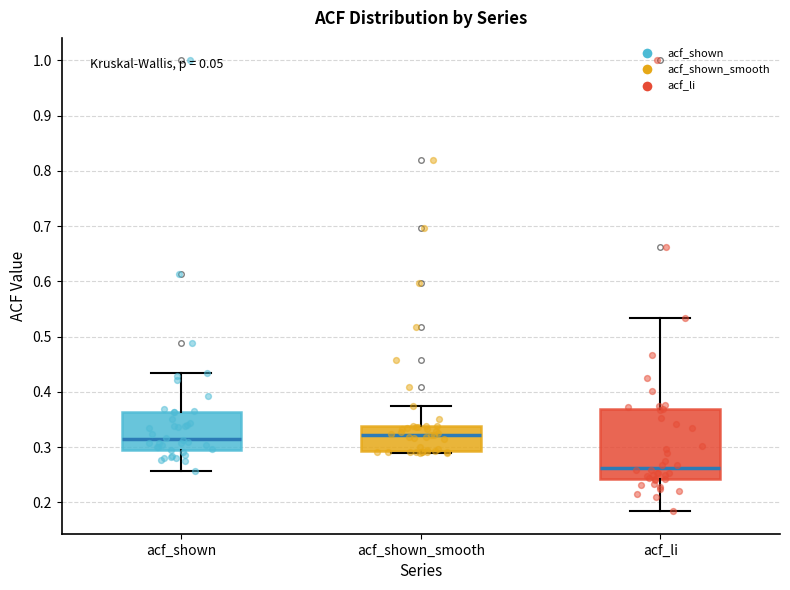

Reading left to right, read every box against the y-axis: the position of its median line, the range the box covers, and the ends of its whiskers. The values are not printed on the chart, so give them approximately, as read against the axis.

acf_shown: median 0.31, box 0.30 to 0.36, whiskers 0.26 to 0.43
acf_shown_smooth: median 0.32, box 0.29 to 0.34, whiskers 0.29 to 0.38
acf_li: median 0.26, box 0.24 to 0.37, whiskers 0.18 to 0.53